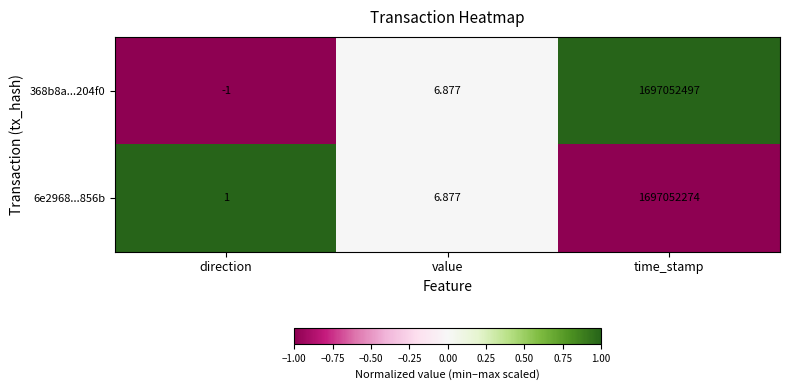

Where is 368b8a...204f0 nearest to the value 848526248?

value